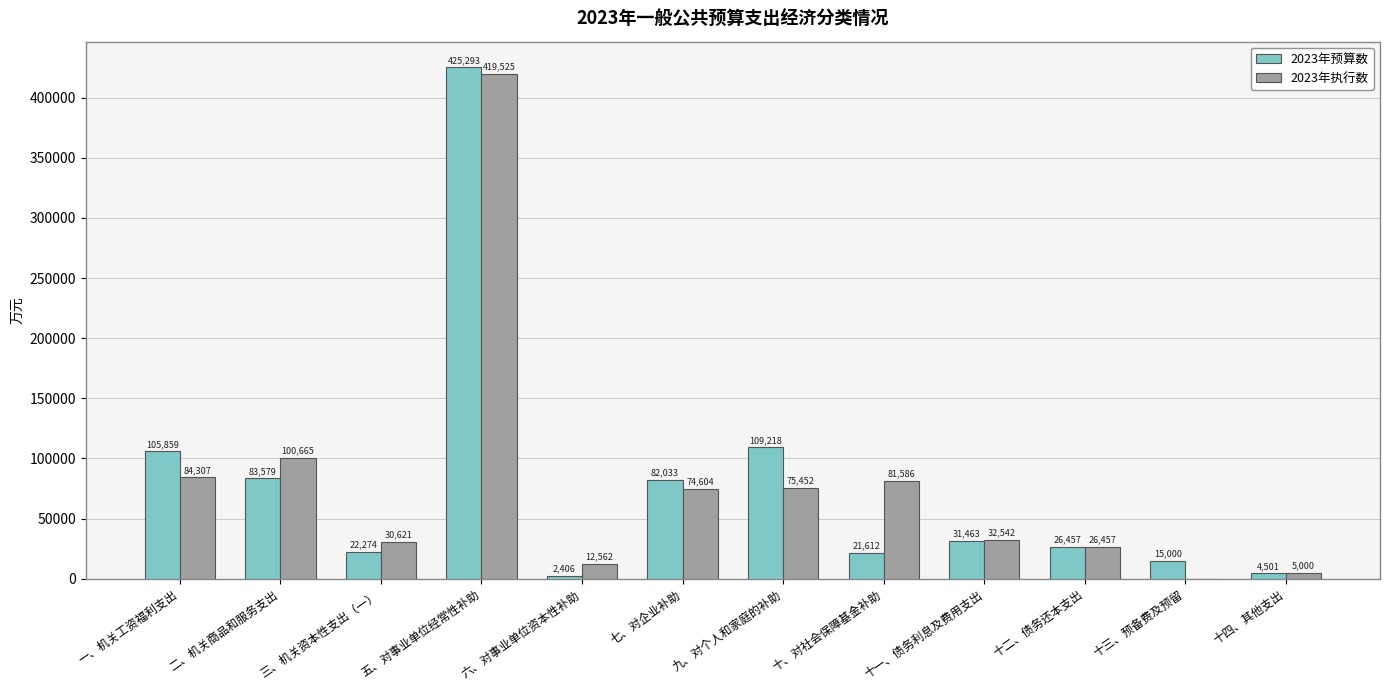

What is the average value of the 2023年执行数 series?

78610